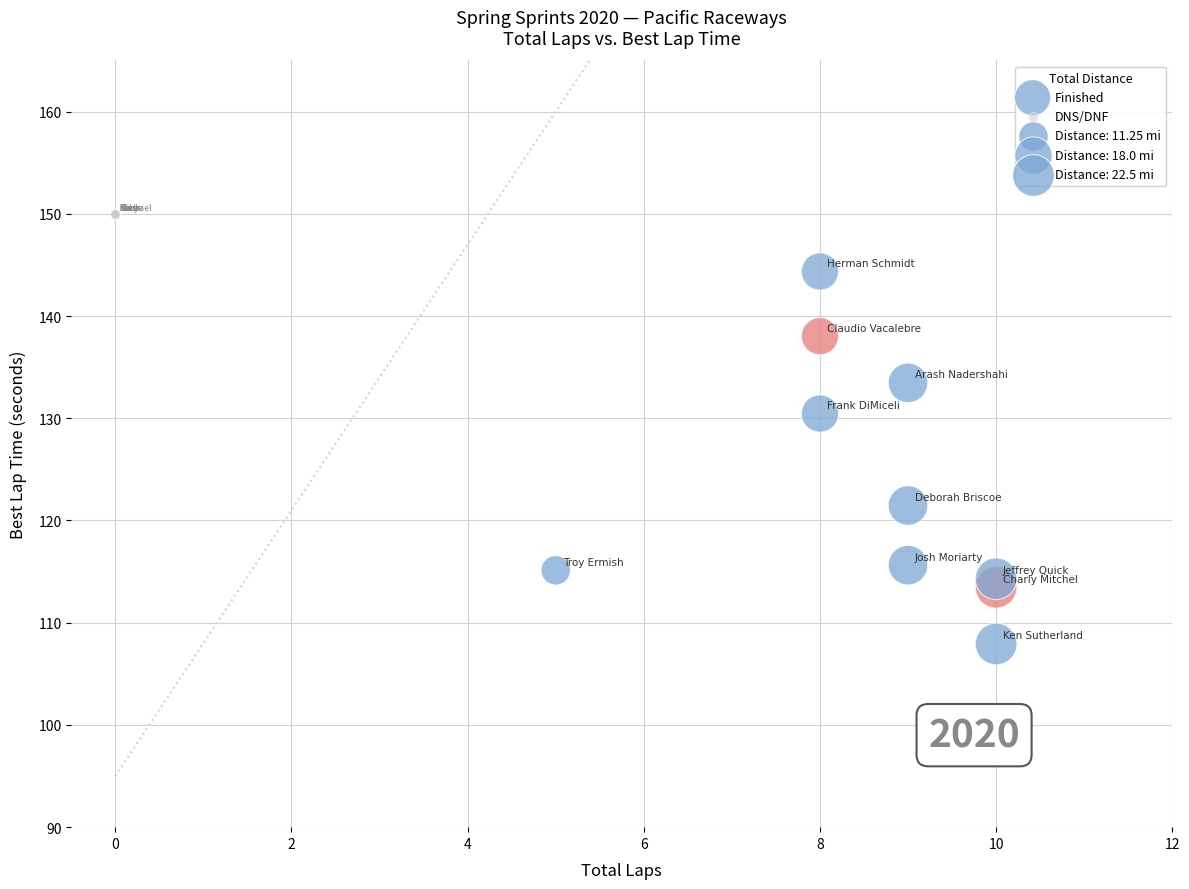

Which series contains the lowest Y value?

Finished